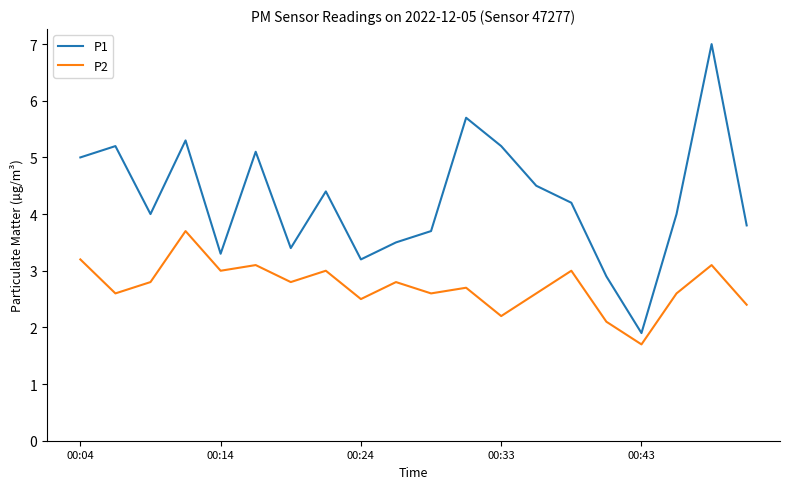

Count the number of categories in the chart.

20